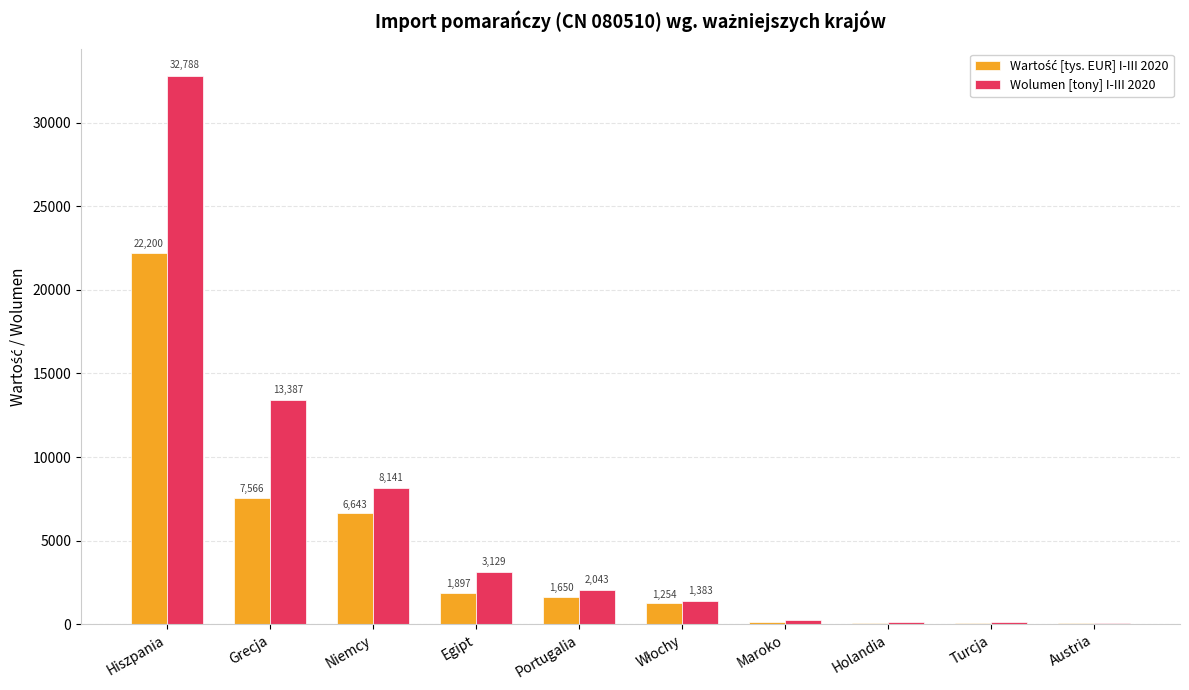

What is the greatest value displayed?

32787.6